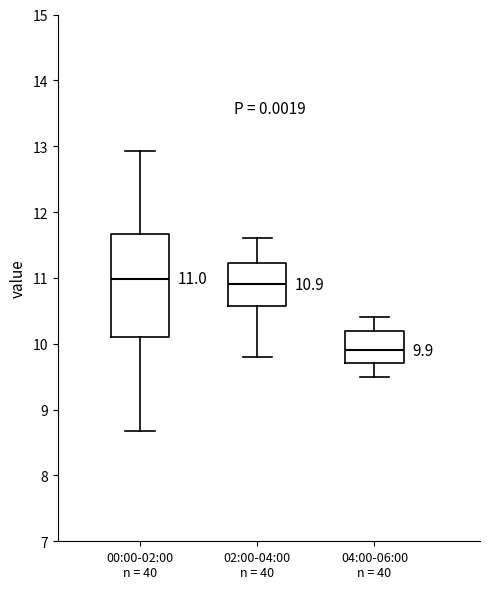

Comparing the boxes themselves (not the whiskers), which one is the tallest?

00:00-02:00 n = 40